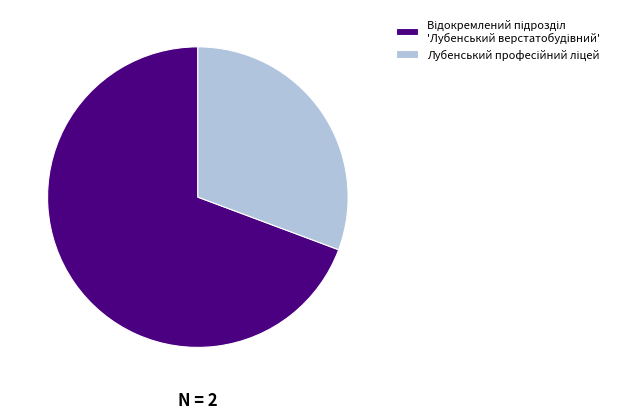

Does any single category account for the majority?

Yes